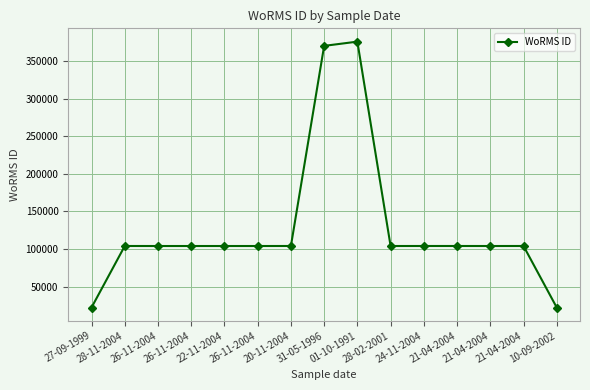

Reading right to left, transcribe all the data shown in this chart.

22156	104015	103990	104015	104012	103989	375922	370268	104016	103991	103989	103991	103989	104015	22156